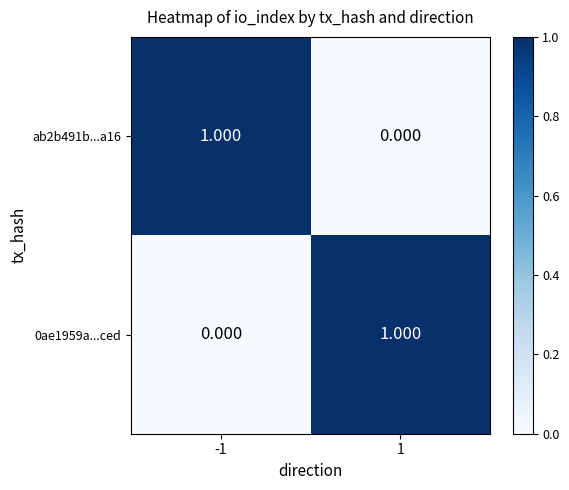

Rank the series at 1 from lowest to highest value.

ab2b491b...a16, 0ae1959a...ced